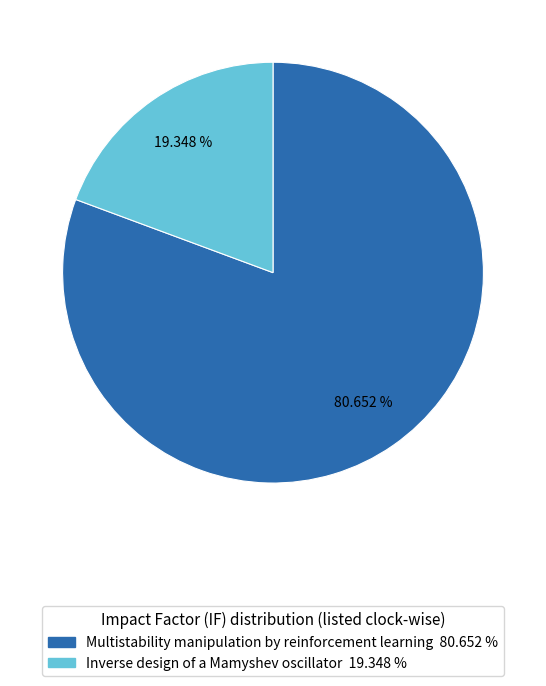

To the nearest percent, what percentage of the pie is Inverse design of a Mamyshev oscillator?

19%